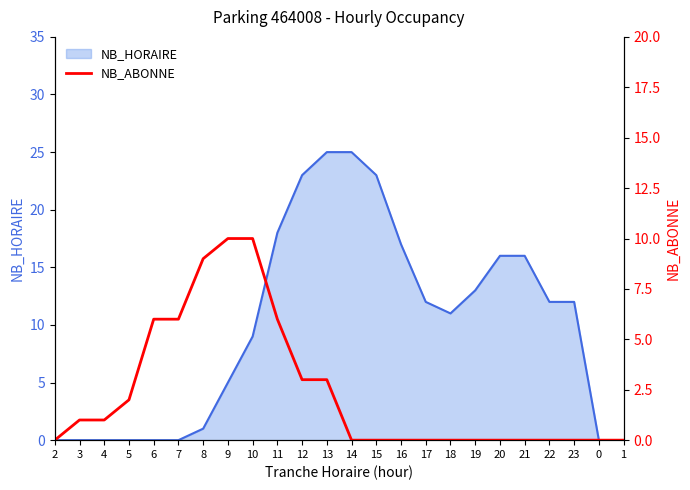

The NB_HORAIRE series shows 17 at 3. True or false?

False